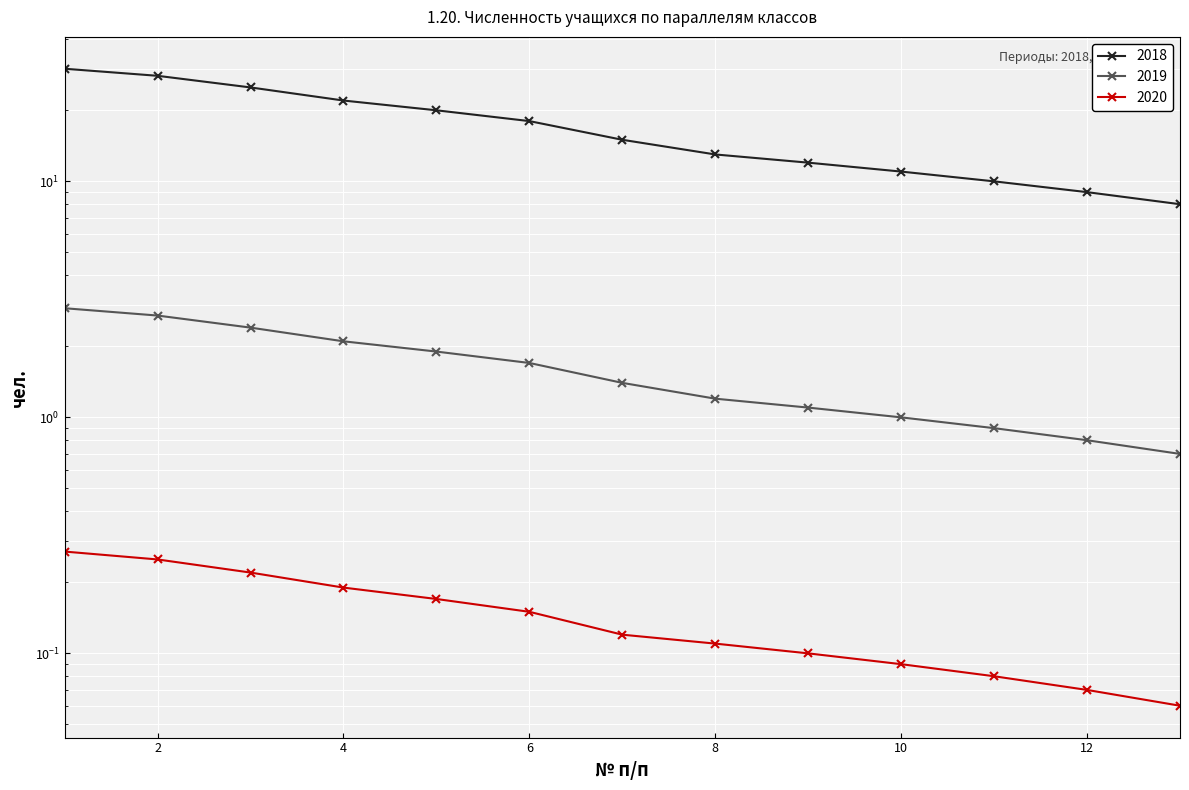

Is it true that 2018 equals 31.2 at 4?

False